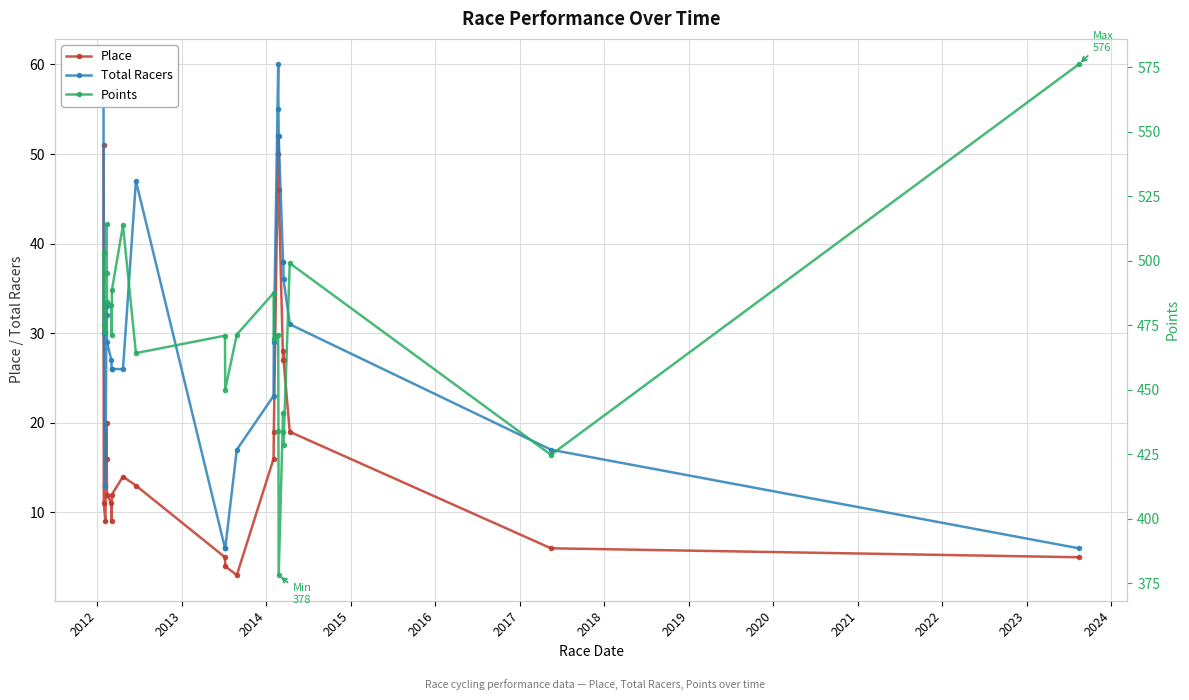

What is the value of the Place point at the 7th from the left?

11